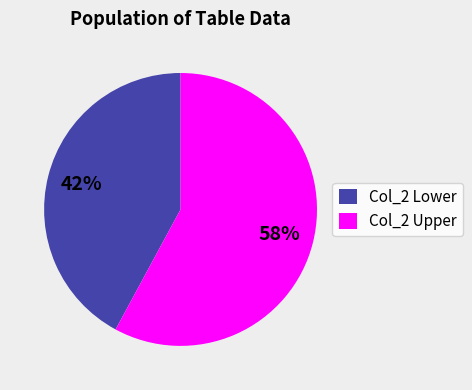

Do Col_2 Upper and Col_2 Lower together represent more than half of the pie?

Yes